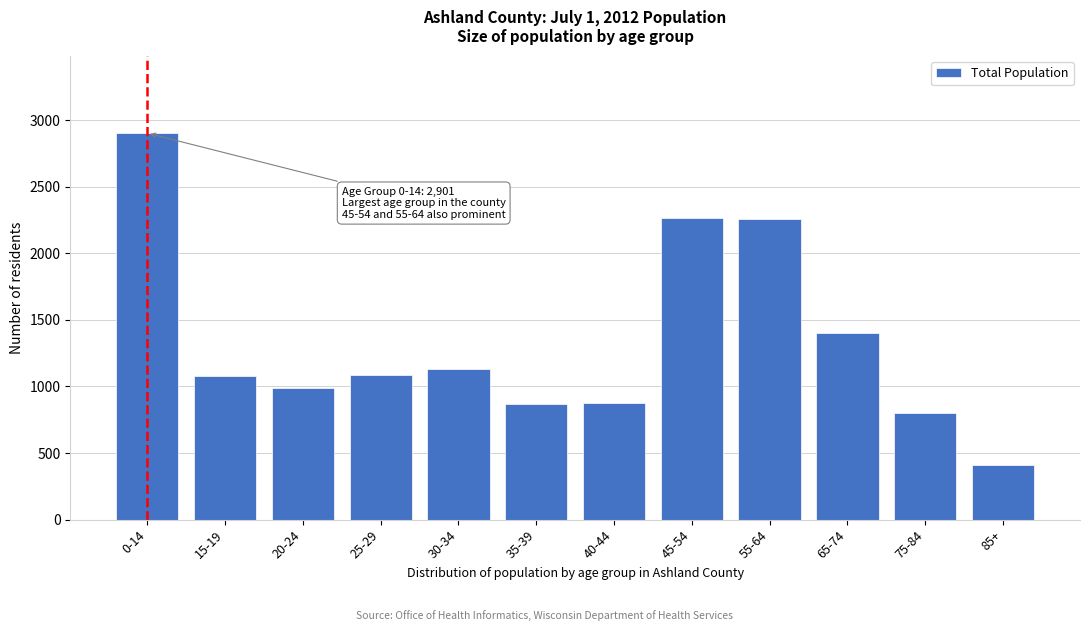

Where is the data nearest to the value 1654?

65-74